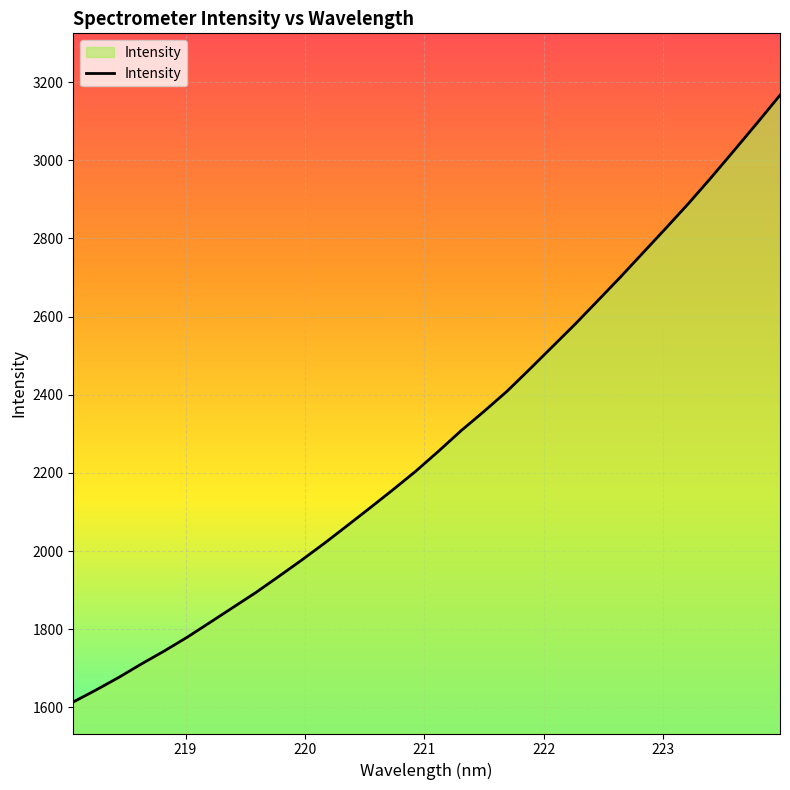

What is the minimum value shown in the chart?

1613.5